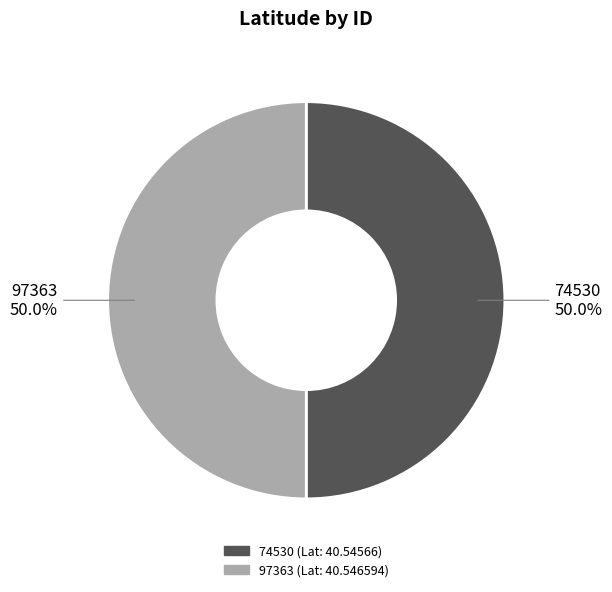

To the nearest percent, what portion does 97363 represent?

50%